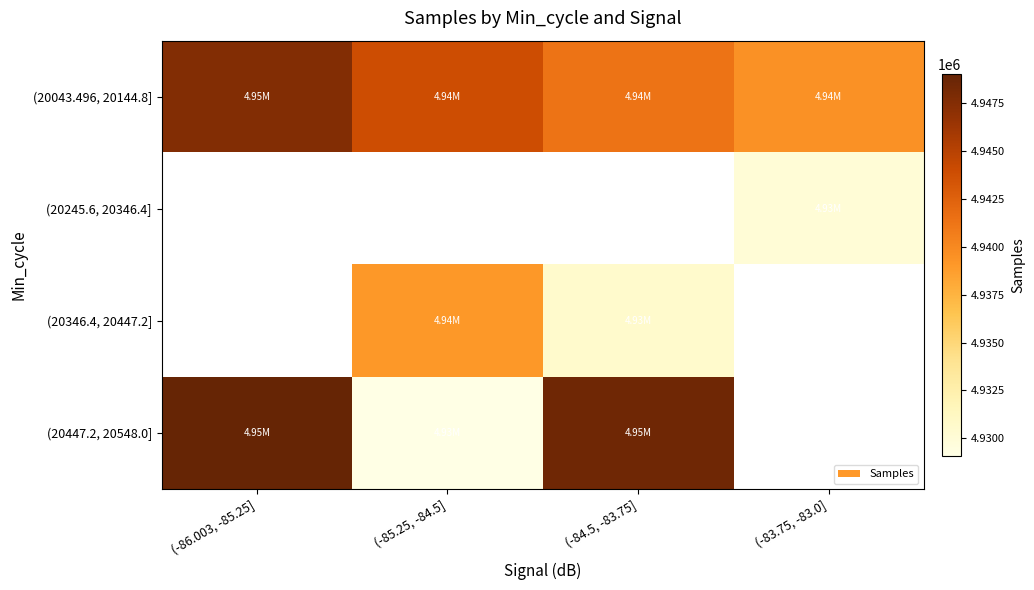

Is the value of (20245.6, 20346.4] at (-83.75, -83.0] greater than the value of (20346.4, 20447.2] at (-86.003, -85.25]?

No